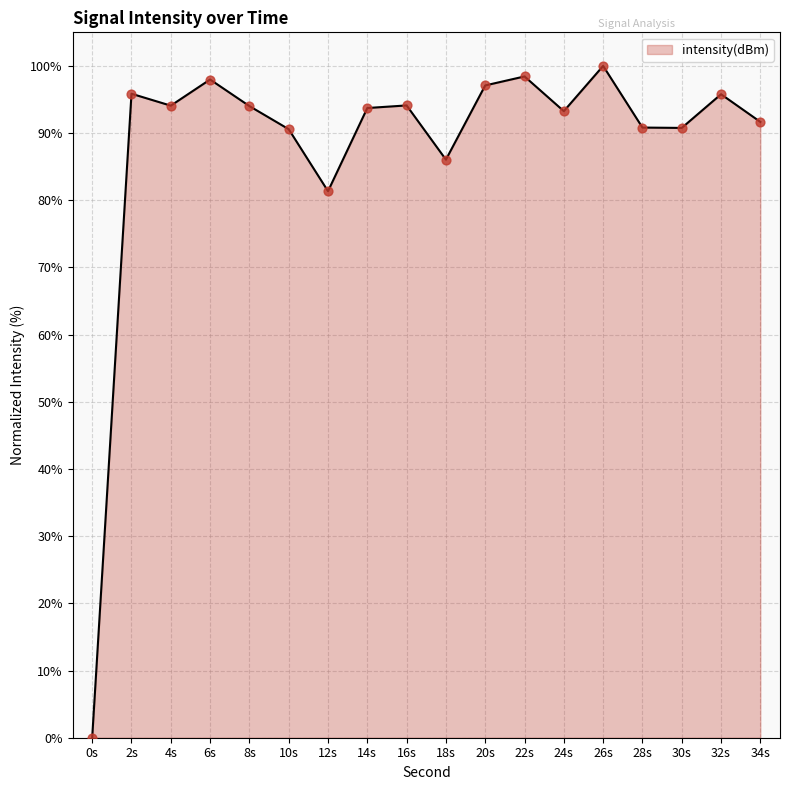

Approximately how many times larger is the value at 16s compared to 24s?

1.0